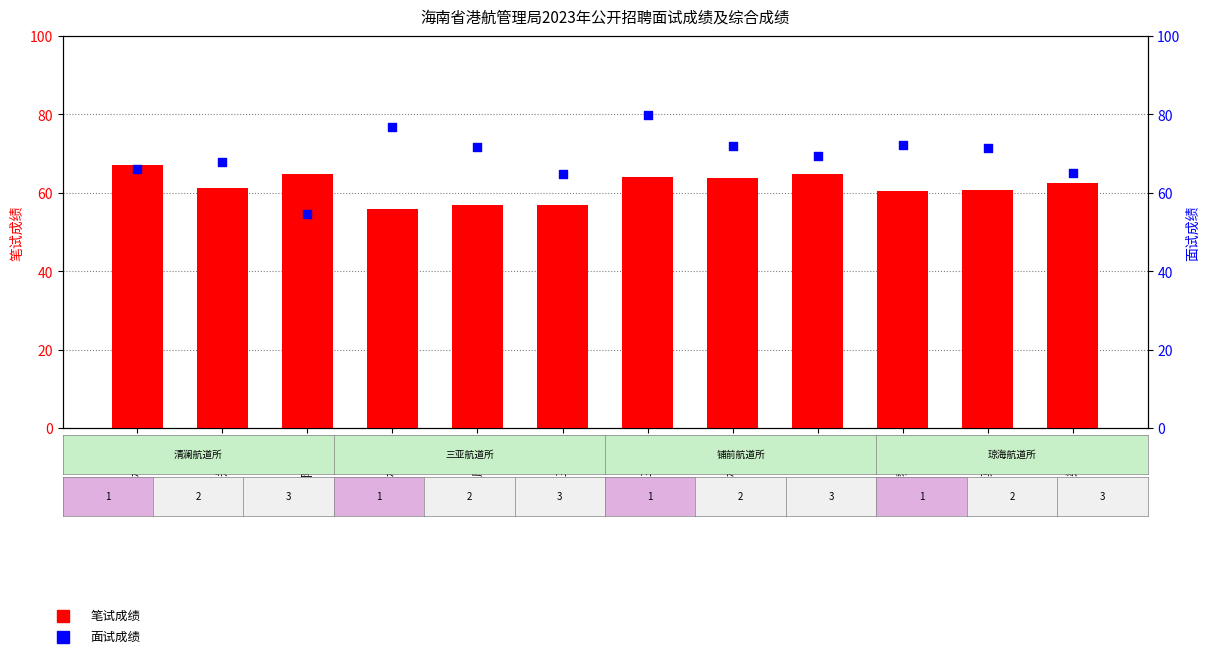

Which series has the widest spread of Y values?

面试成绩